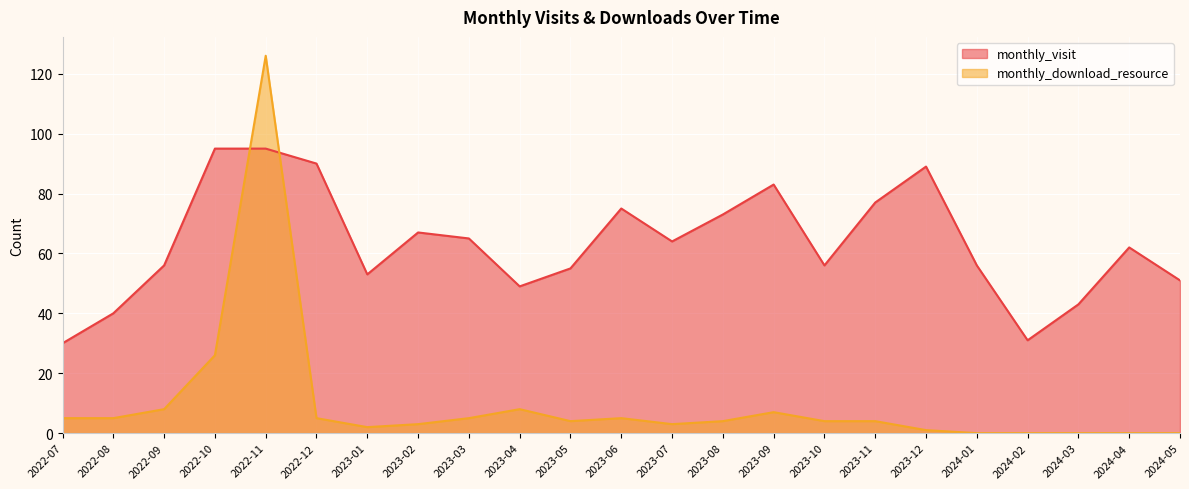

What is the value of the monthly_visit point at the 10th from the left?

49